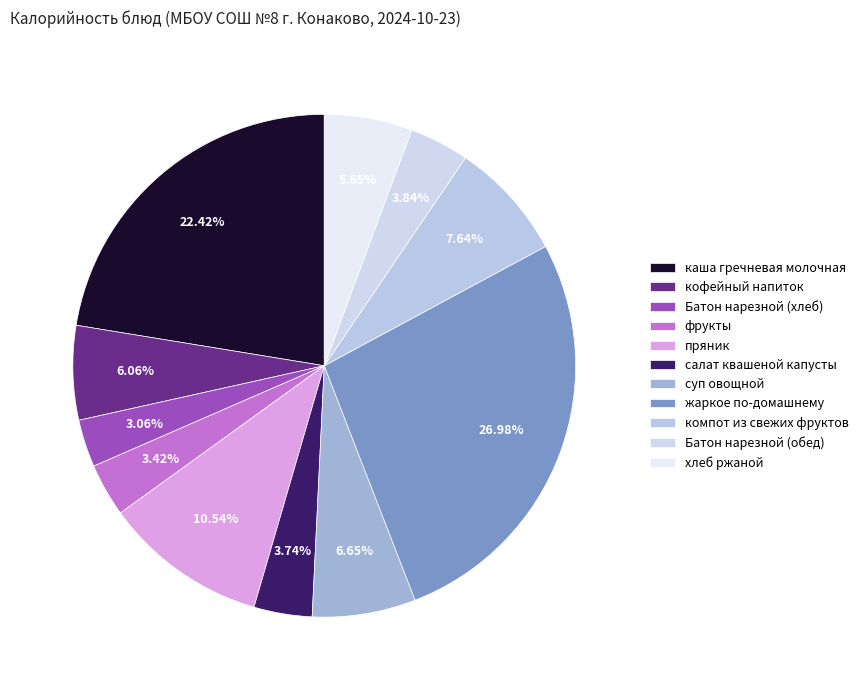

Is there any slice that represents more than half of the pie?

No